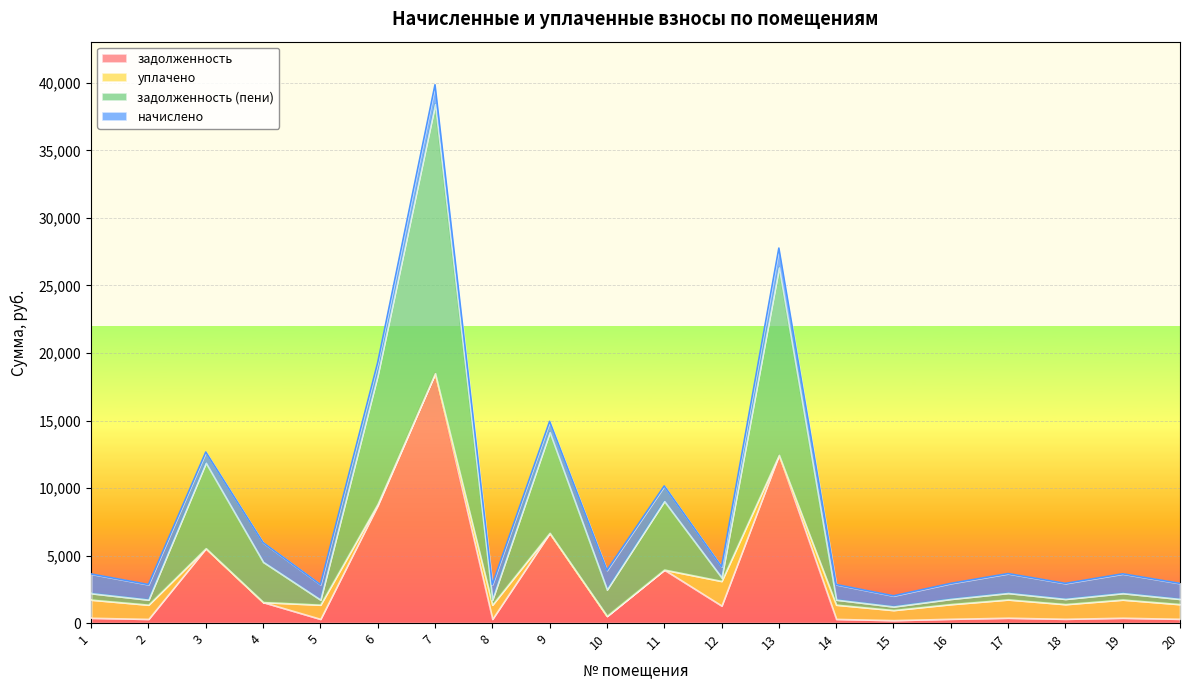

What is the maximum value for задолженность?

18503.1